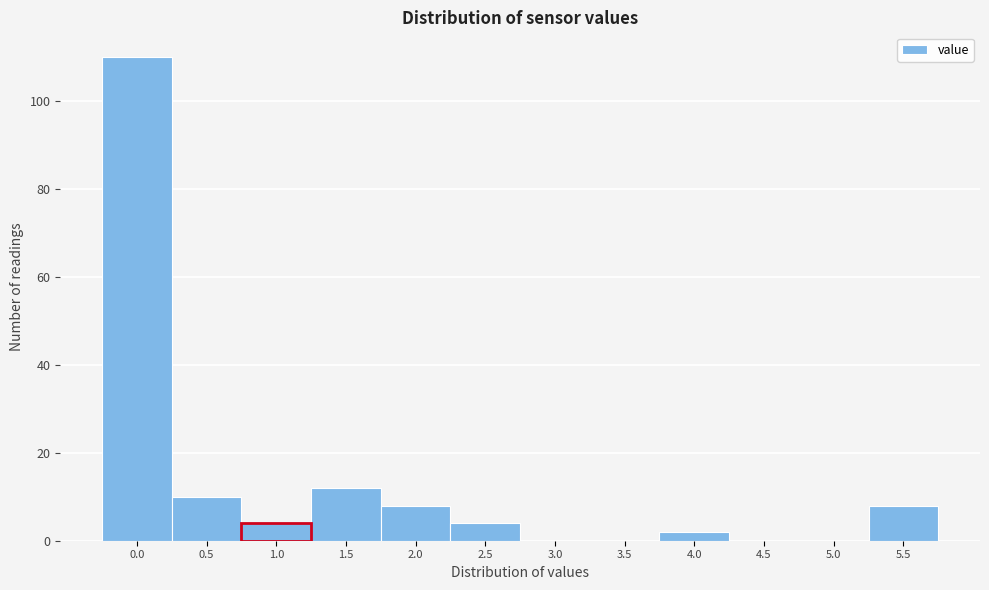

Reading left to right, list all the values displayed in this chart.

0.0=110	0.5=10	1.0=4	1.5=12	2.0=8	2.5=4	3.0=0	3.5=0	4.0=2	4.5=0	5.0=0	5.5=8